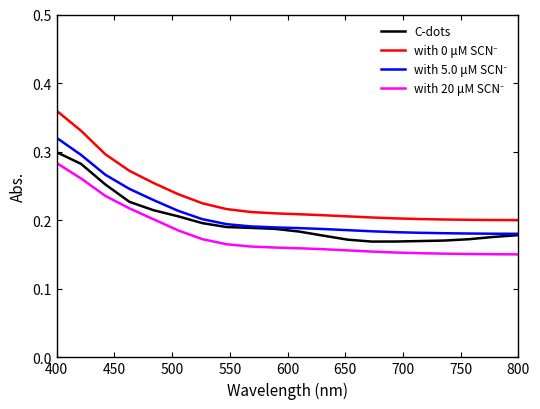

How many with 0 μM SCN⁻ values are between 0 and 1?

20